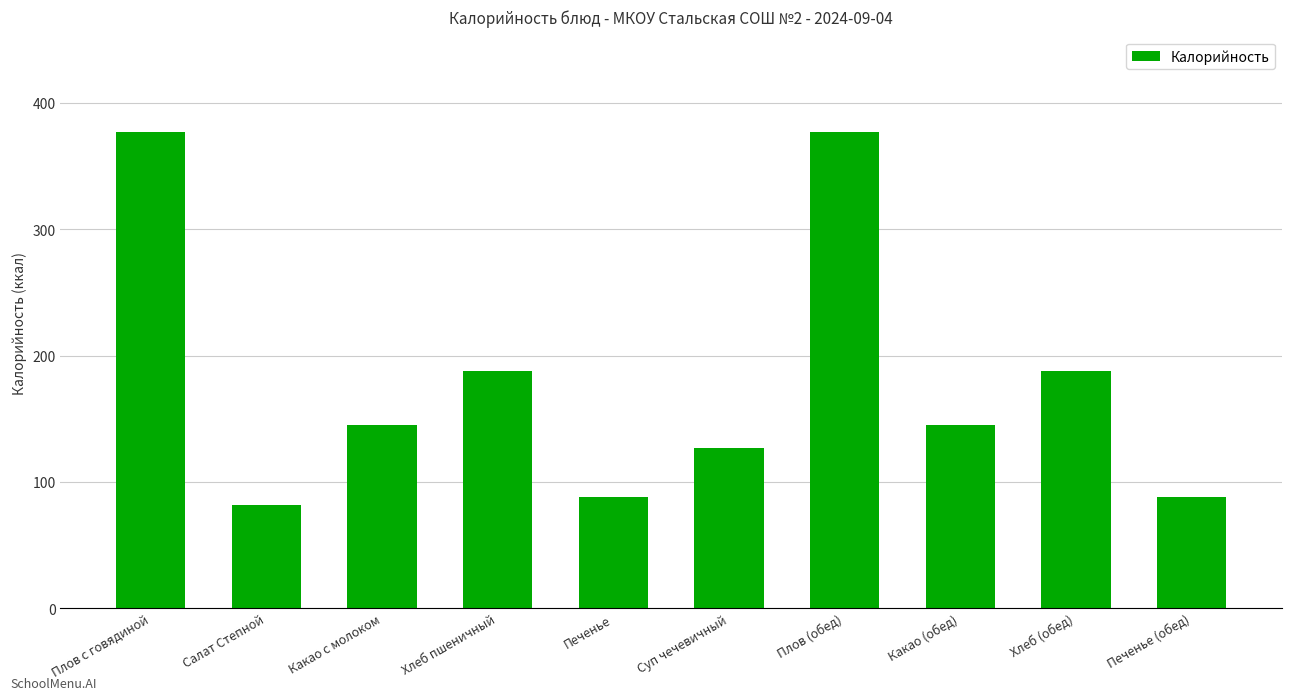

Reading right to left, extract all data points from this chart.

88	188	145	377	127	88	188	145	82	377